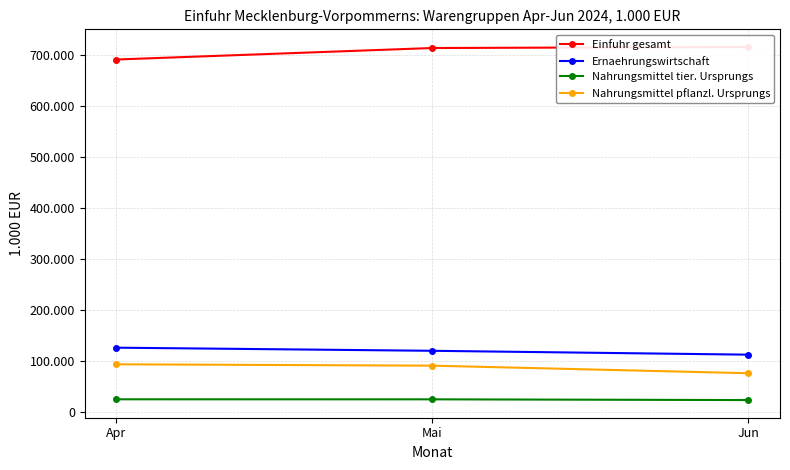

Is it true that Nahrungsmittel pflanzl. Ursprungs equals 34311 at Mai?

False